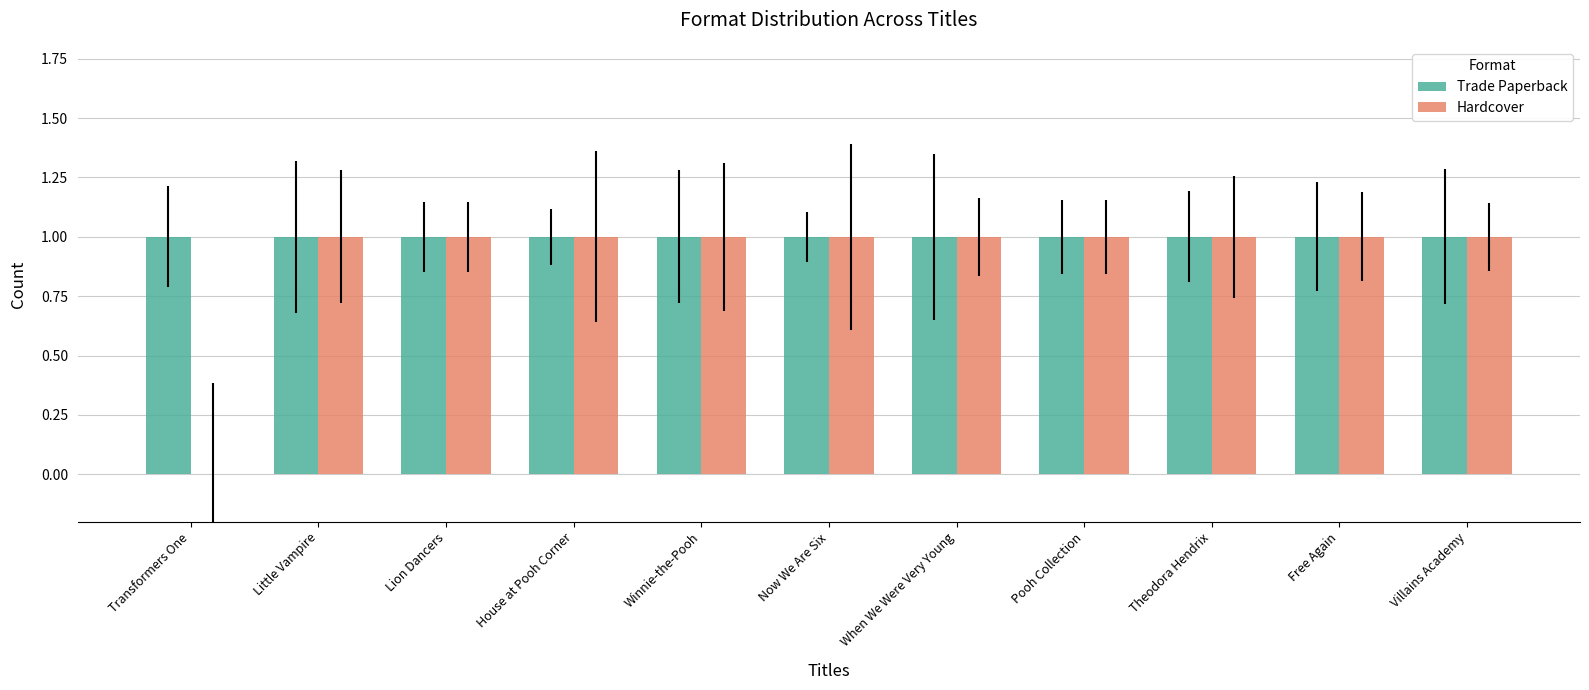

What is the maximum value shown in the chart?

1